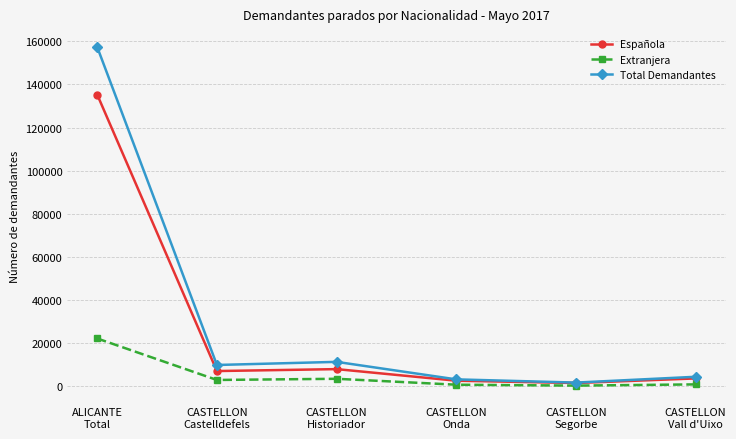

Is it true that Extranjera equals 620 at CASTELLON
Onda?

True